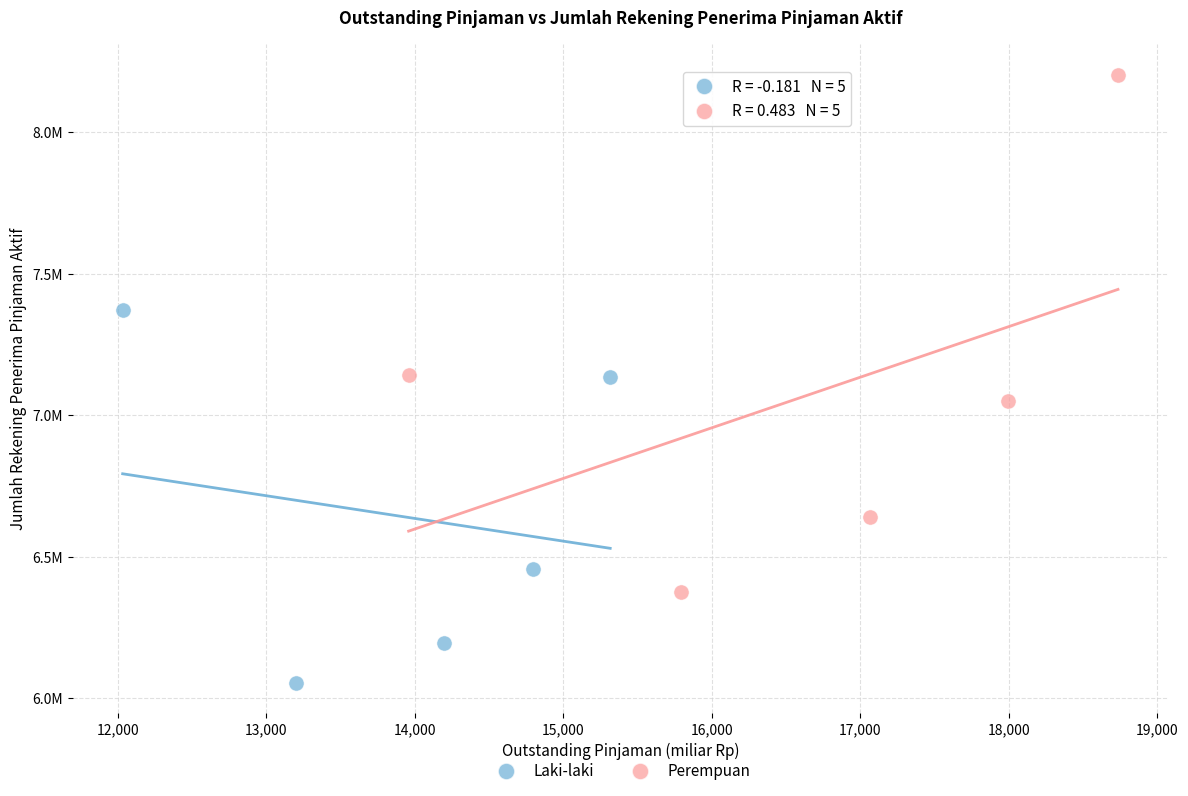

What are all the series names shown in the legend?

Laki-laki, Perempuan